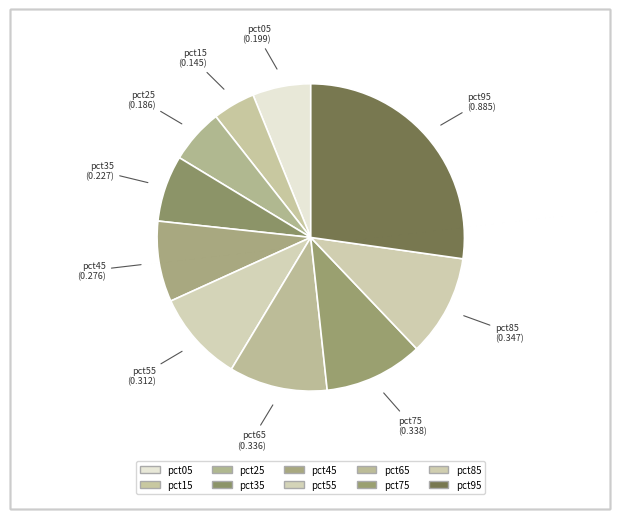

Does any single category account for the majority?

No